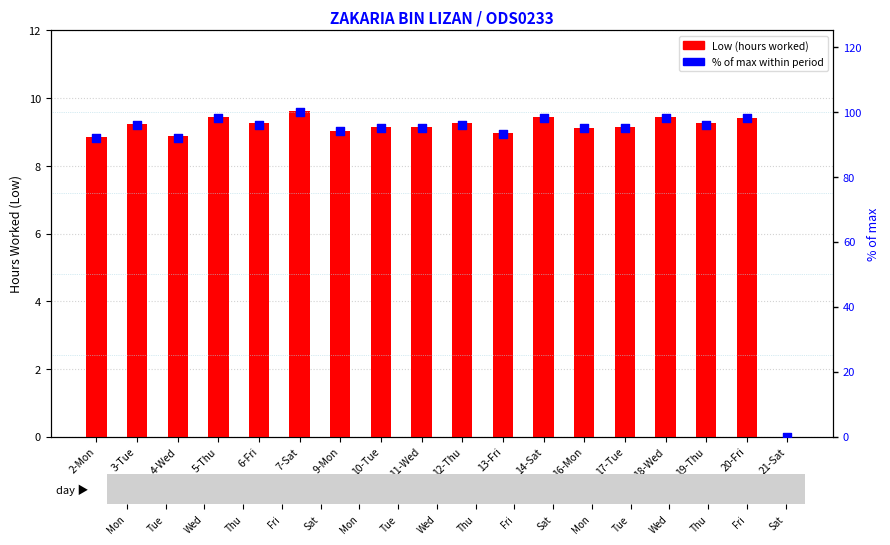

What is the total value across all series at 16-Mon?

104.1